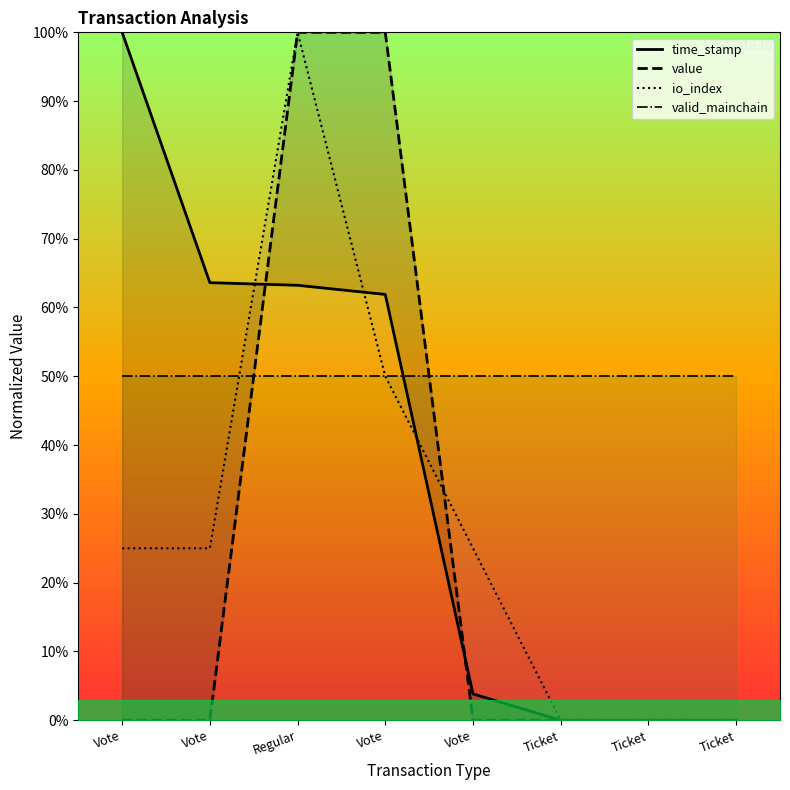

Where does the time_stamp series first go above 61?

Vote